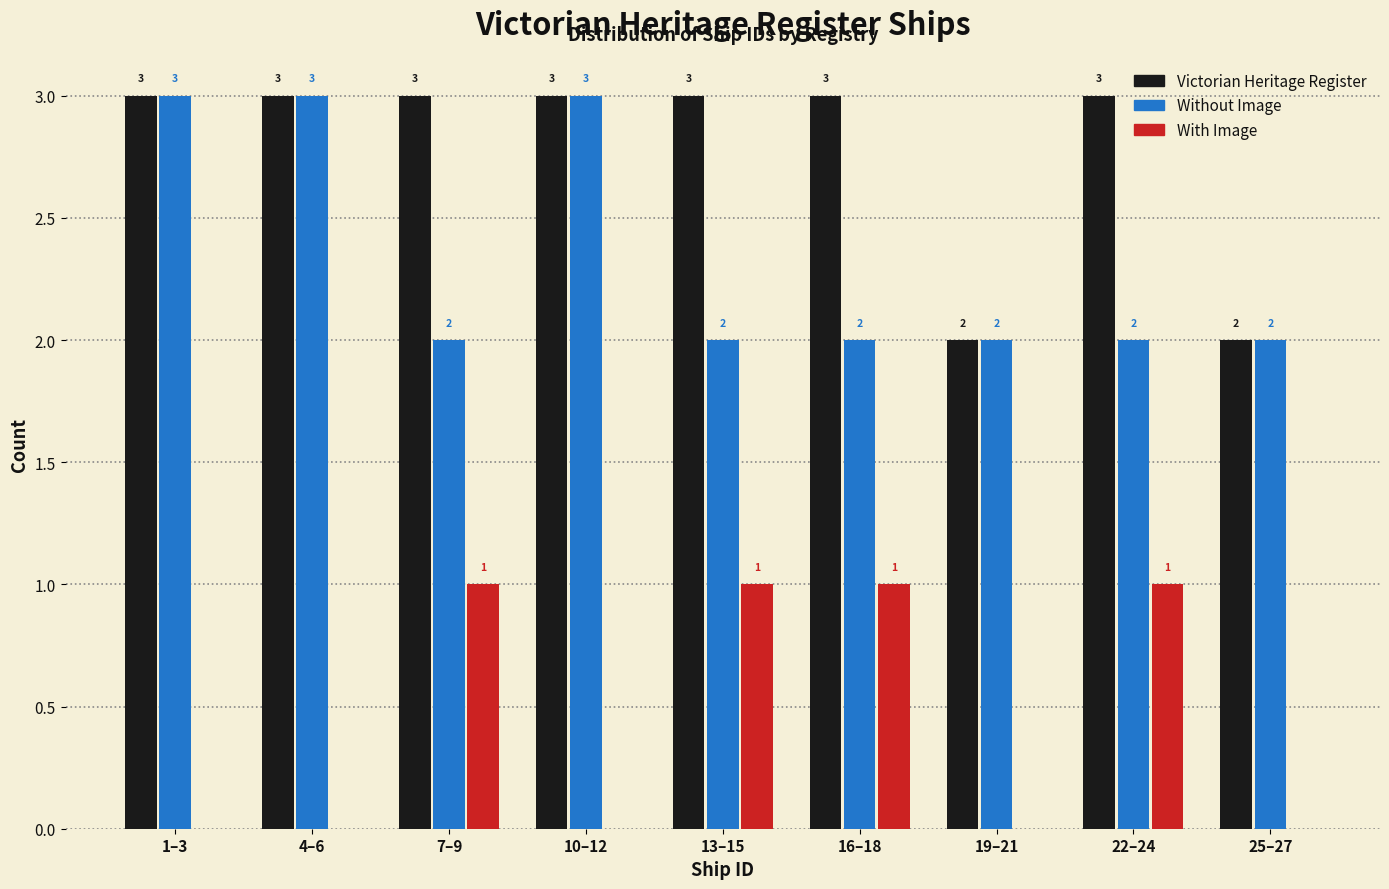

Read the Victorian Heritage Register value at 22–24.

3